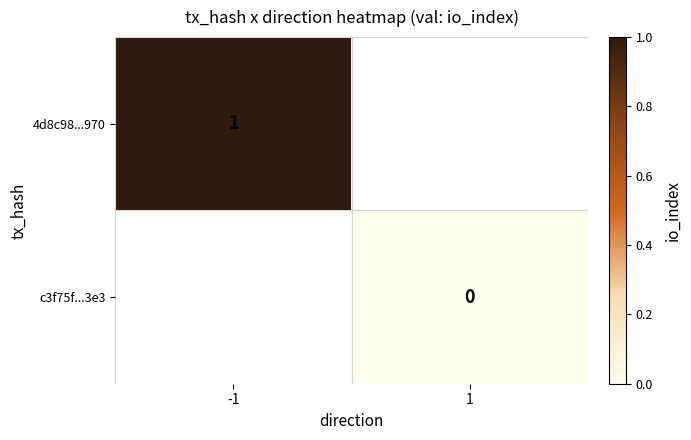

The 4d8c98...970 series shows 1 at -1. True or false?

True